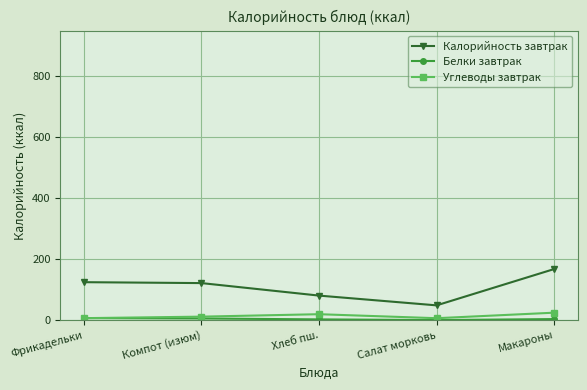

Is the value of Калорийность завтрак at Макароны greater than the value of Углеводы завтрак at Компот (изюм)?

Yes